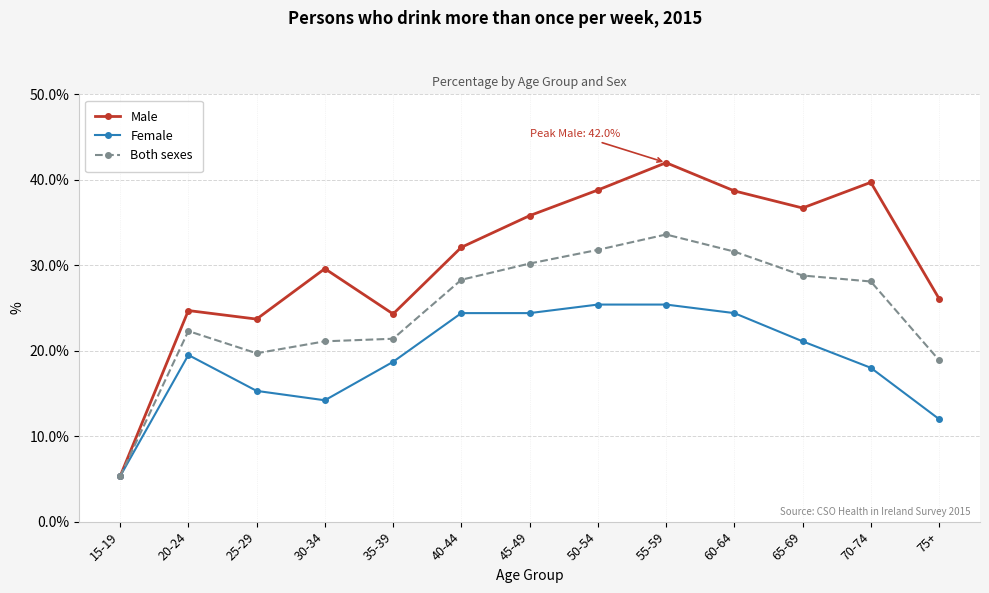

What is the minimum value shown in the chart?

5.3